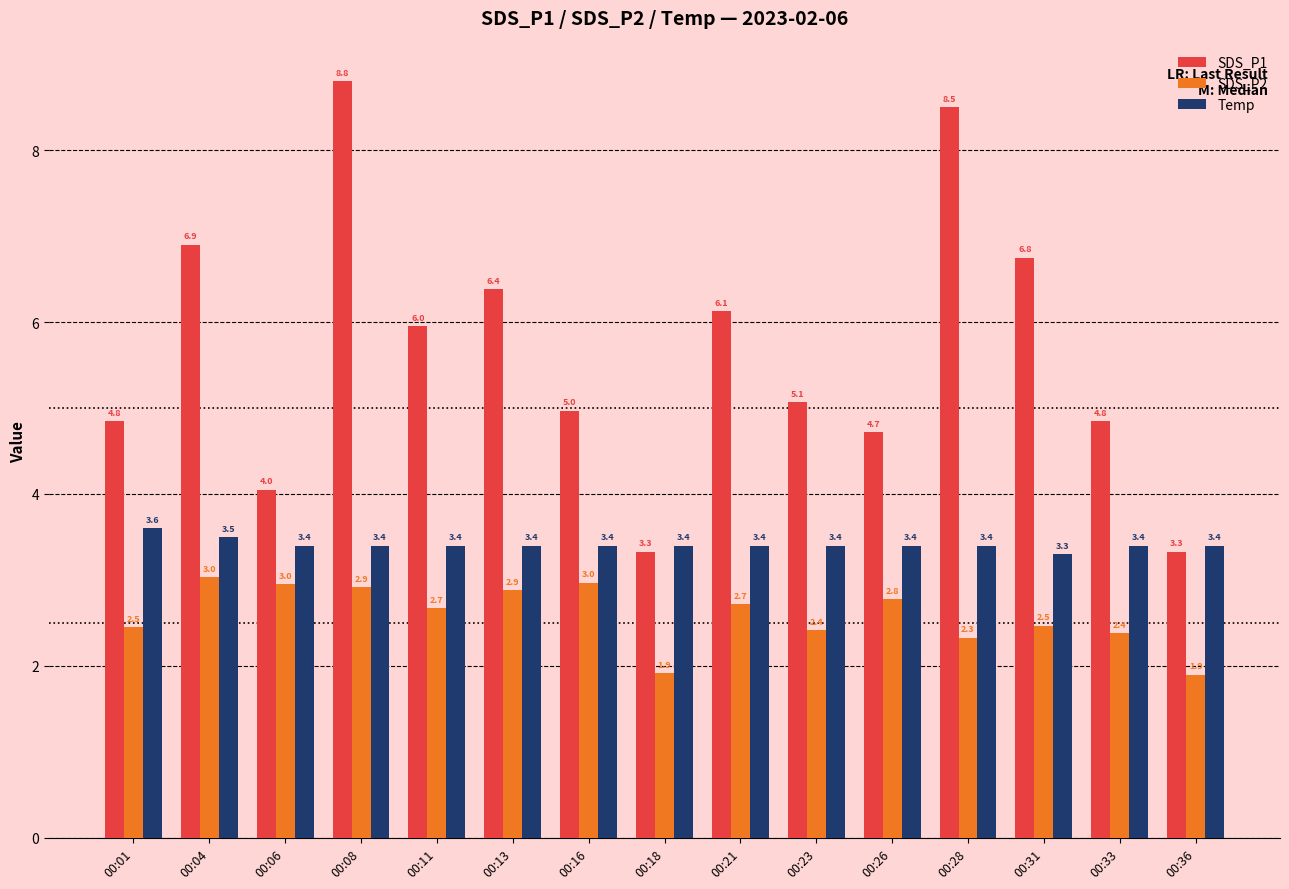

Count the number of data series in this chart.

3